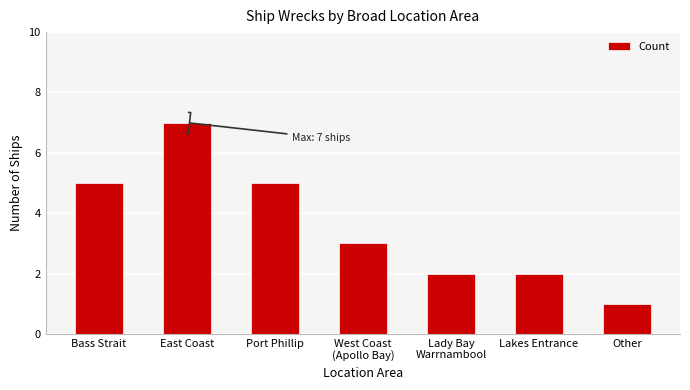

What is the sum of all values?

25